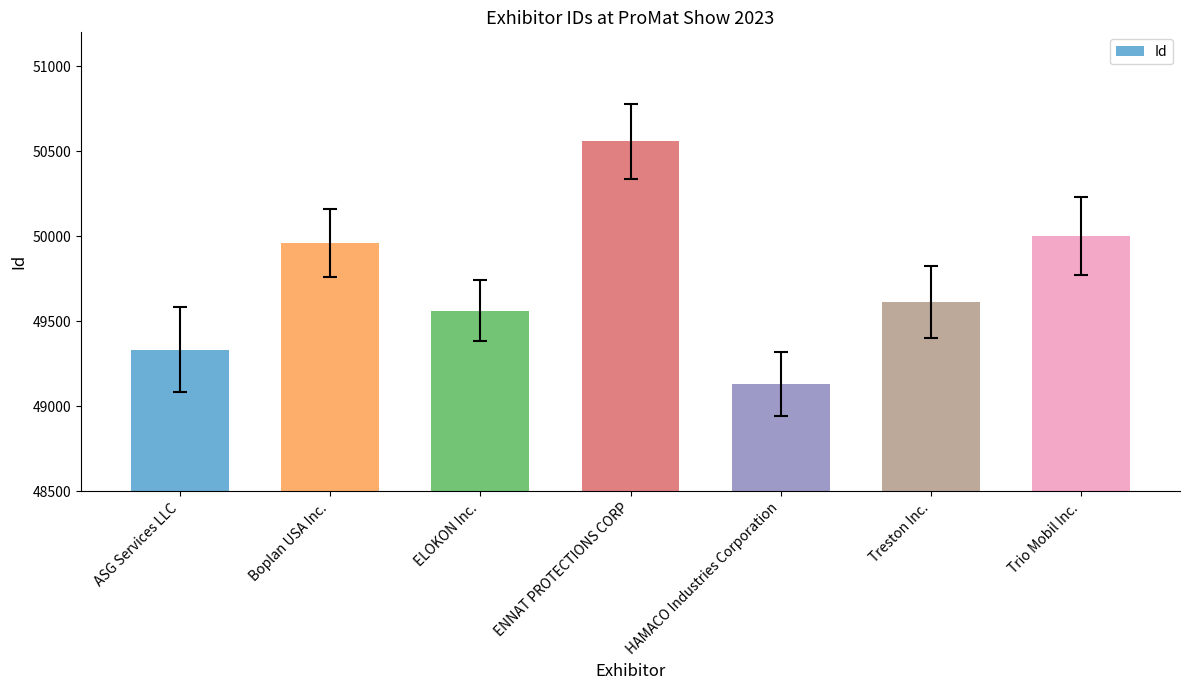

What is the greatest value displayed?

50558